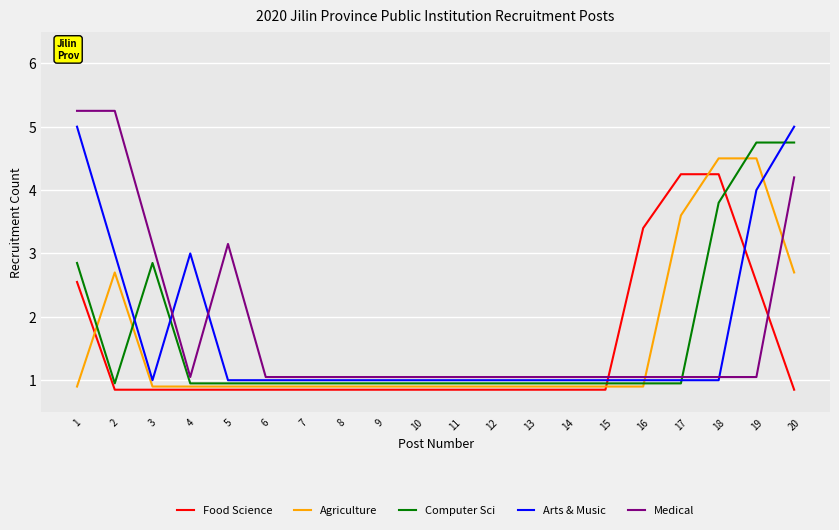

Where is the first local maximum for Agriculture?

2